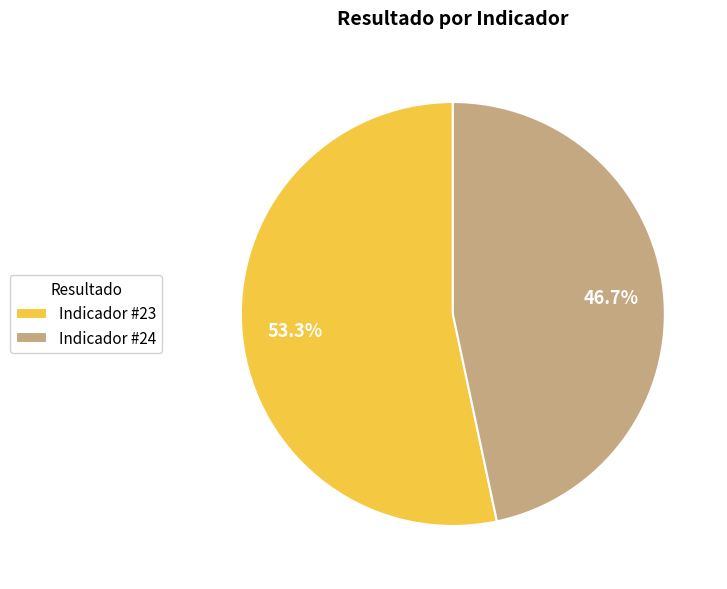

Which category has the smallest portion of the pie?

Indicador #24